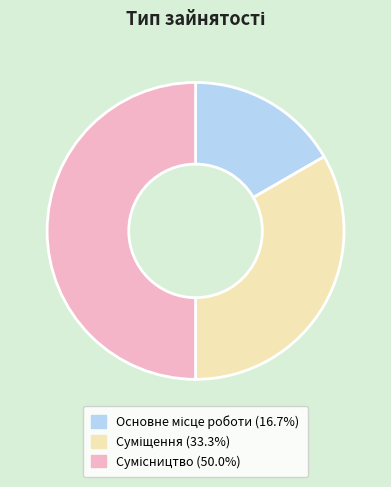

What is the change in value from Основне місце роботи to Сумісництво?

+2